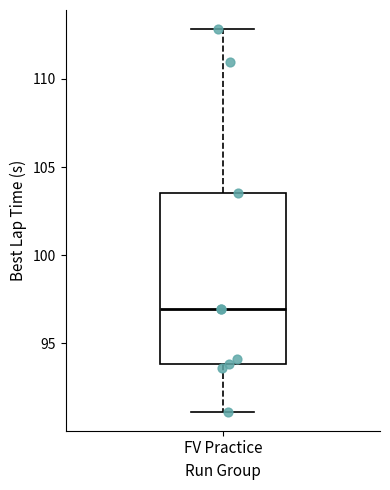

Where does the lower whisker of the box for FV Practice end on the y-axis? The values are not printed on the chart, so give them approximately, as read against the axis.

91.0